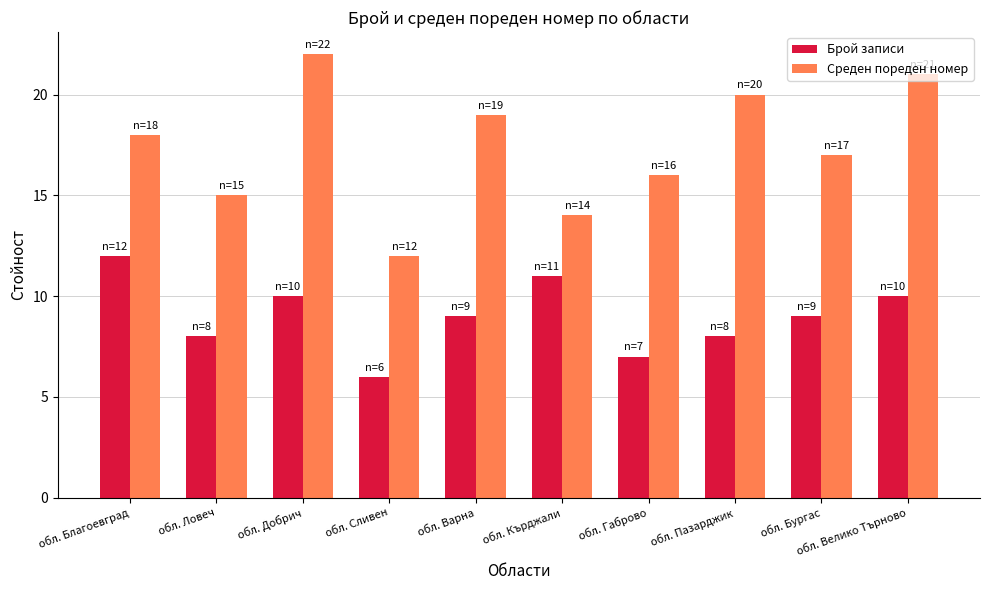

Reading left to right, transcribe all the data shown in this chart.

Брой записи: 12	8	10	6	9	11	7	8	9	10
Среден пореден номер: 18	15	22	12	19	14	16	20	17	21